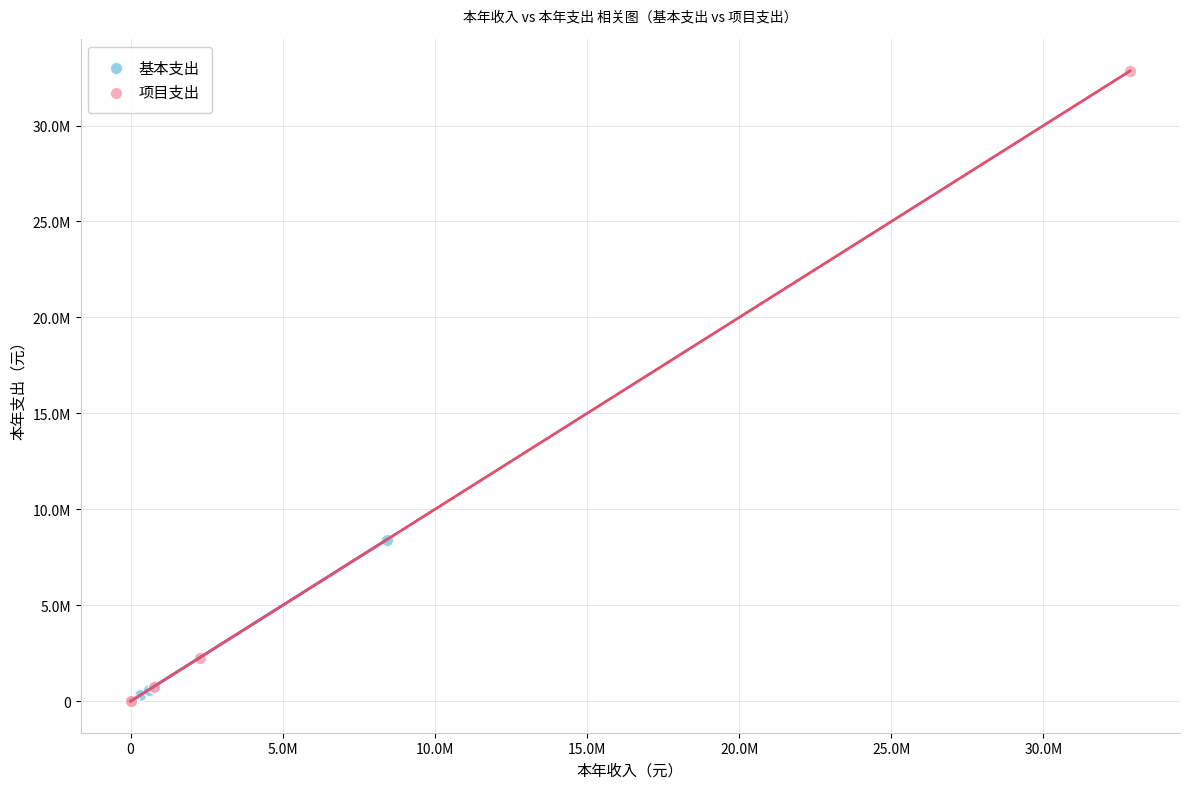

What are all the series names shown in the legend?

基本支出, 项目支出